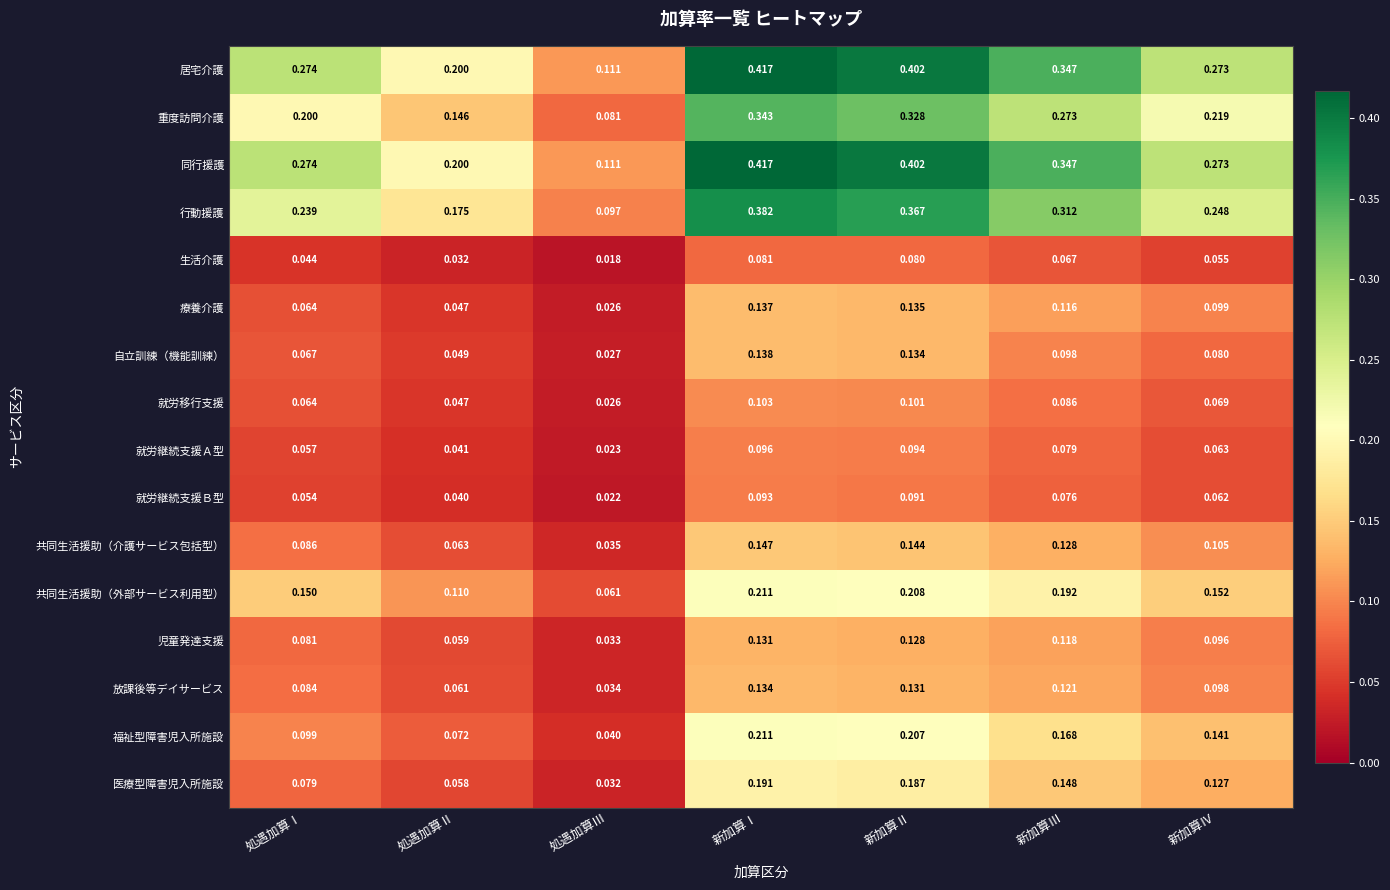

At which category does the chart reach its minimum across all series?

処遇加算Ⅲ